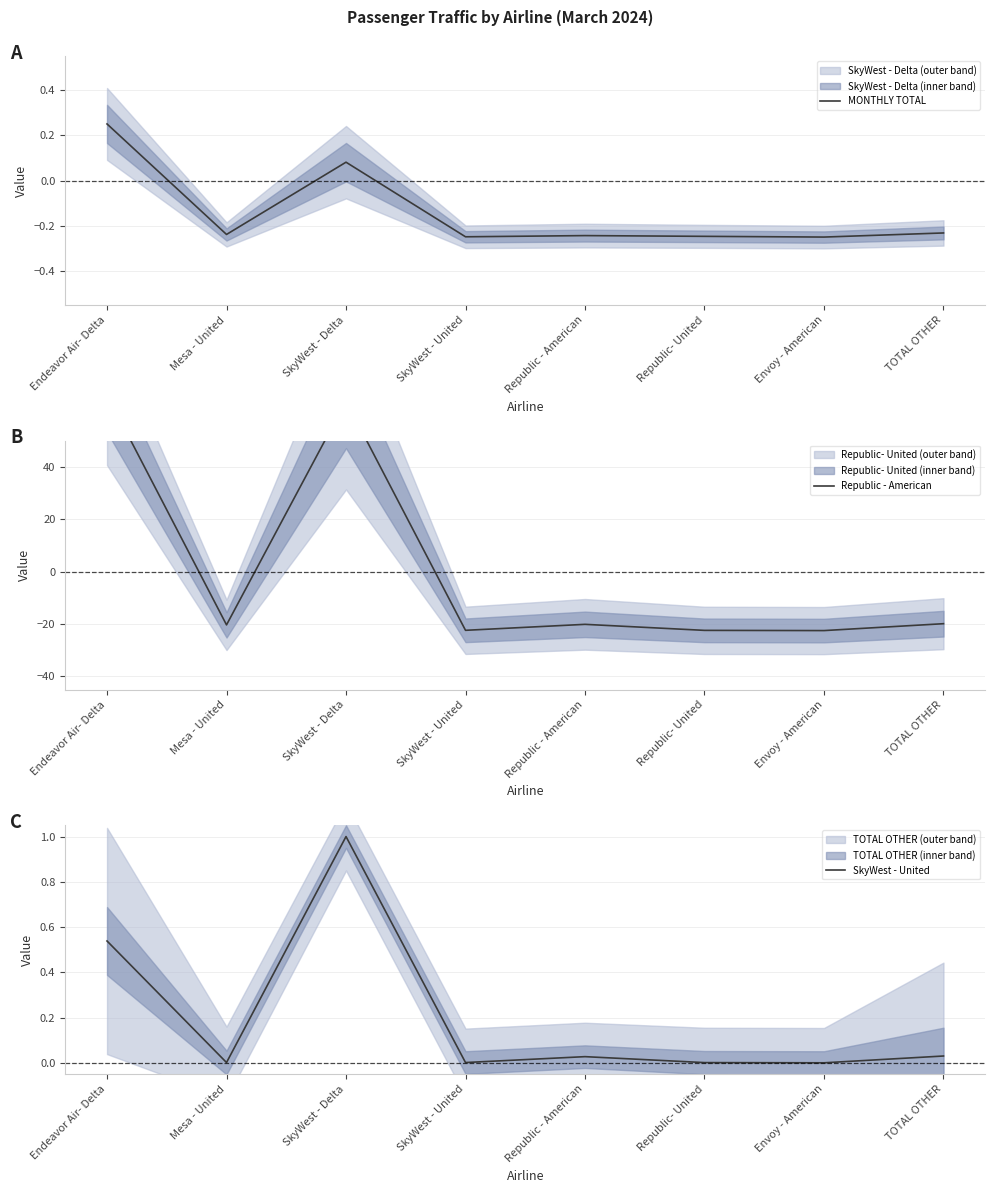

Which category has the highest value across all series?

Endeavor Air- Delta